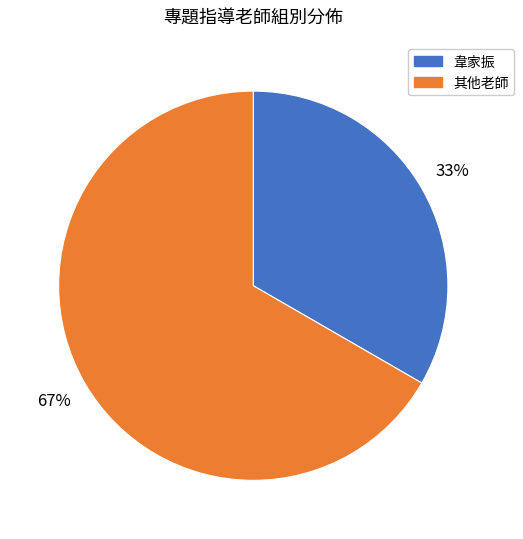

True or false: 韋家振 accounts for 33% of the total.

True